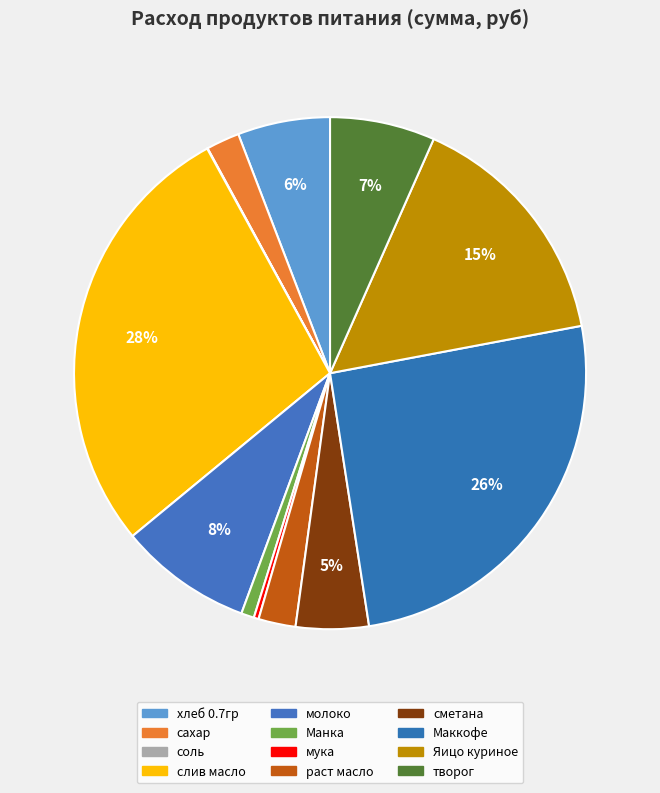

The Маккофе slice represents 26% of the pie. True or false?

True